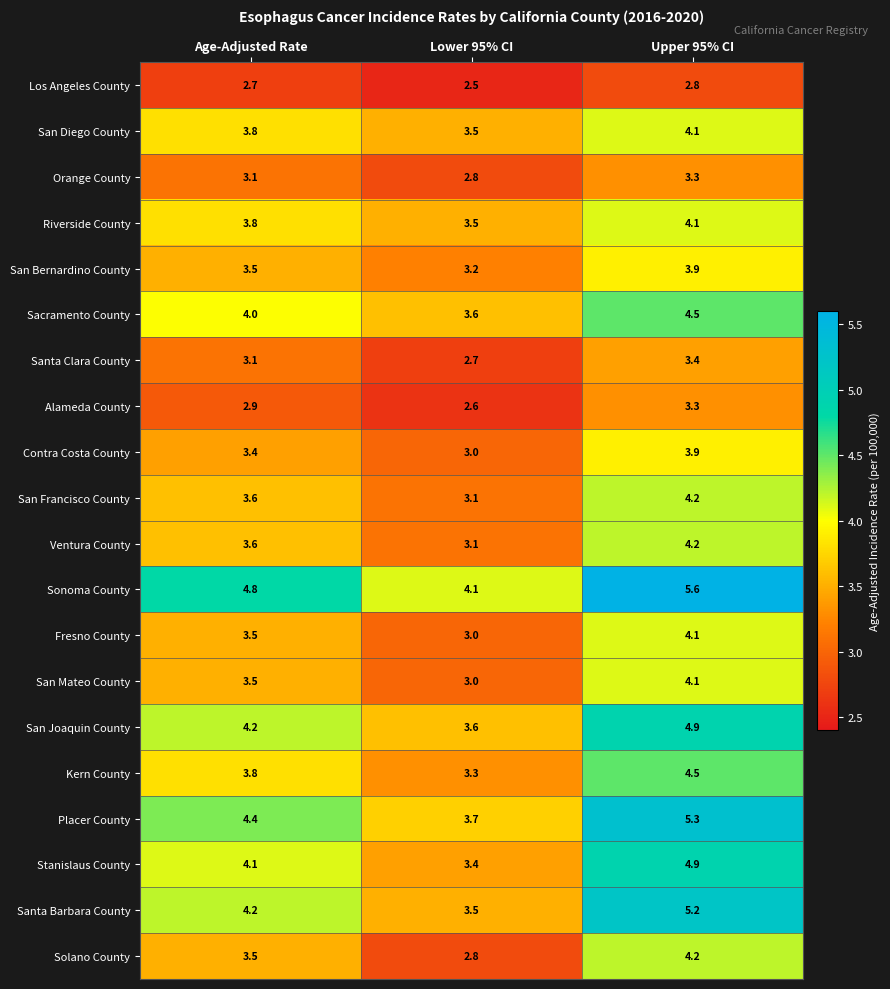

What is the greatest value displayed?

5.6